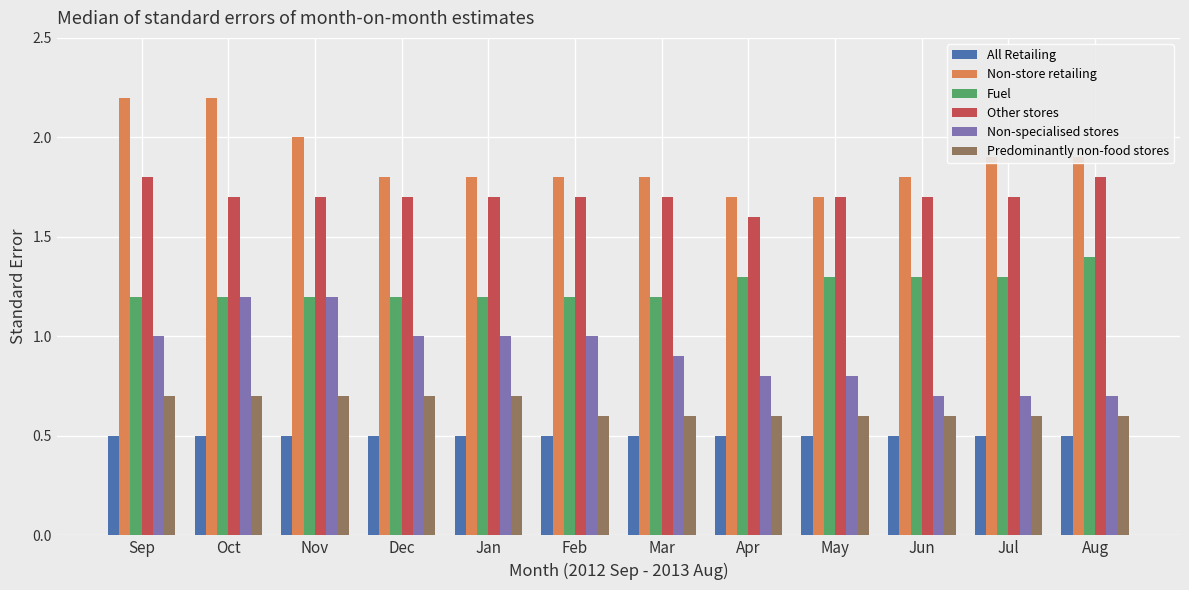

Rank the series at Mar from highest to lowest value.

Non-store retailing, Other stores, Fuel, Non-specialised stores, Predominantly non-food stores, All Retailing